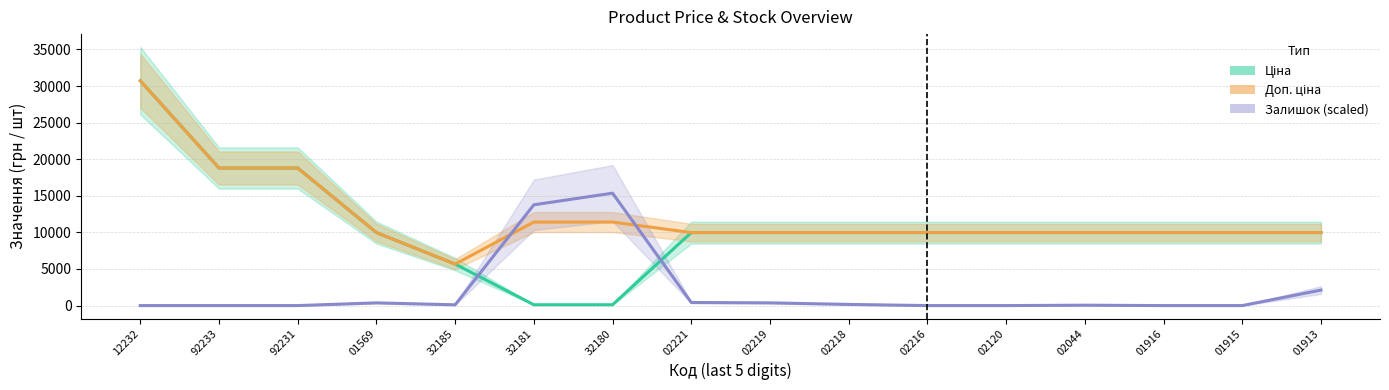

The value of Ціна at 32180 is 114.1. True or false?

True